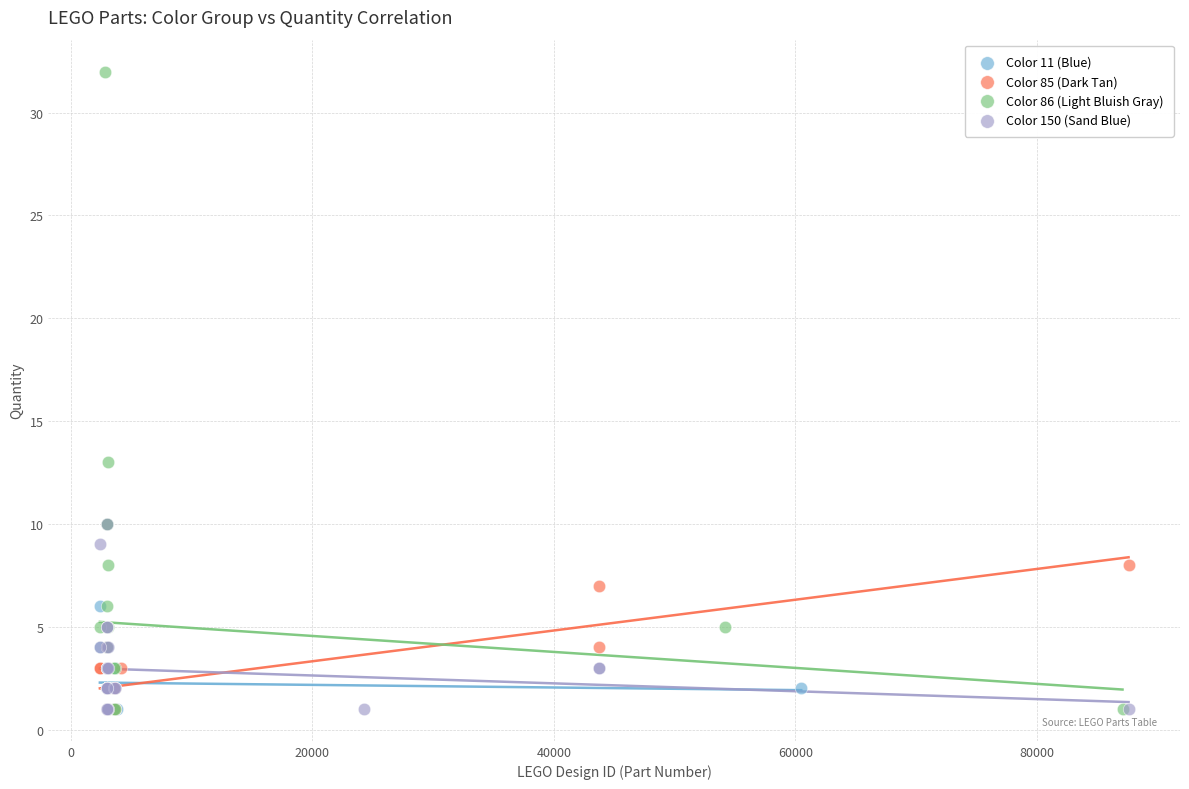

Which series has the widest spread of Y values?

Color 86 (Light Bluish Gray)